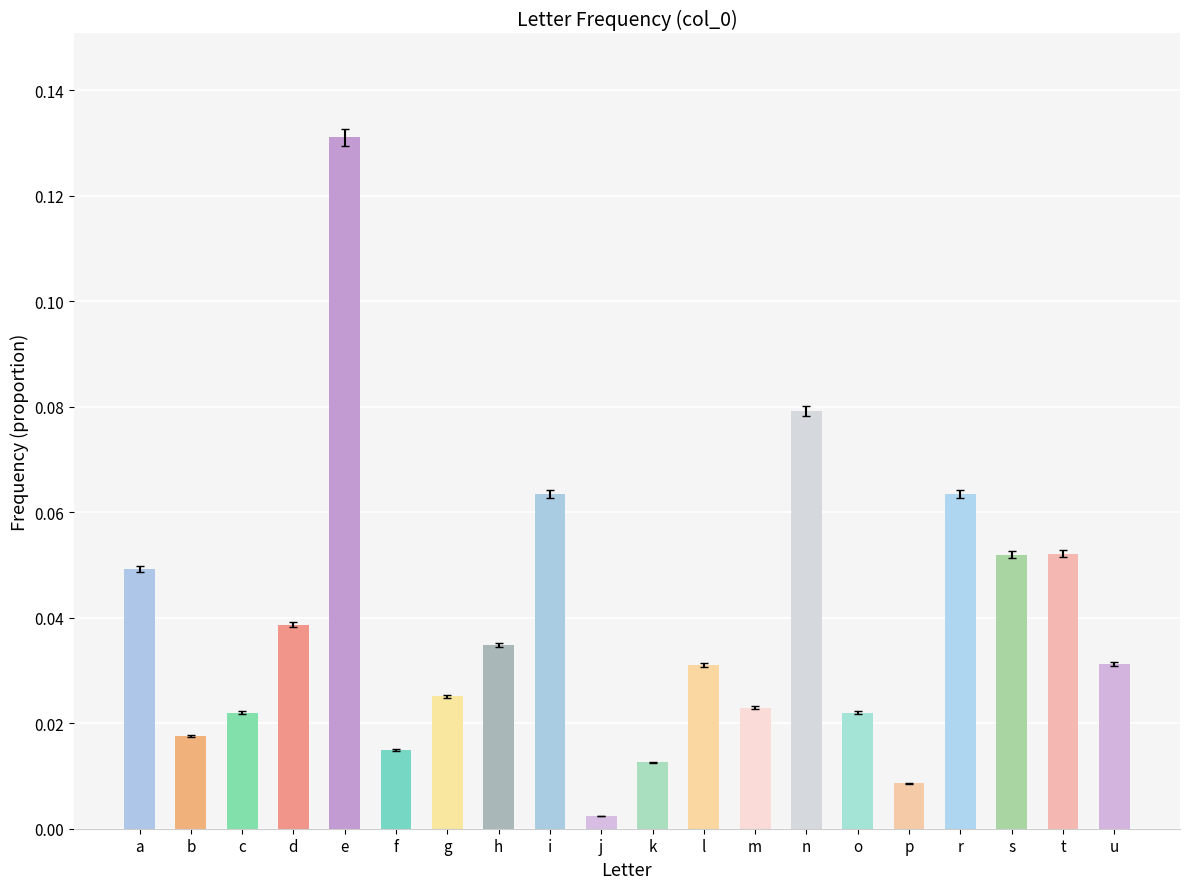

What is the label of the 15th bar from the right?

f